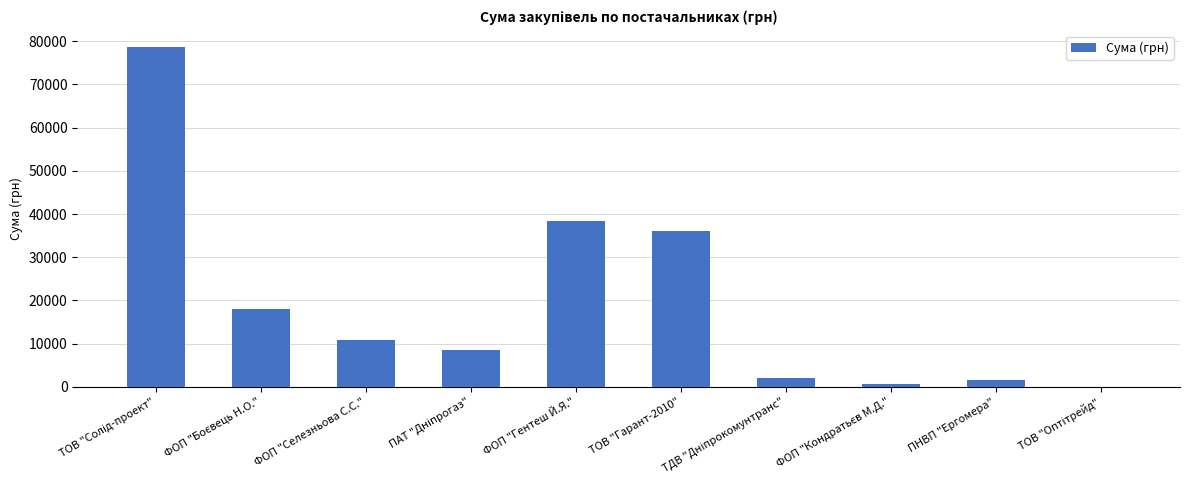

Is it true that the value at ТОВ "Гарант-2010" is 18368.0?

False